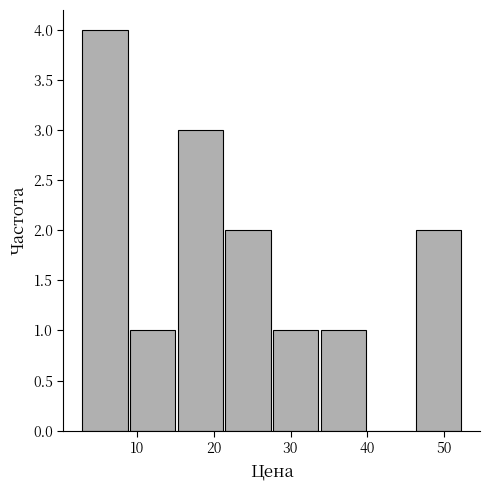

What is the height of the bar covering 34 to 40 on the x-axis? Neither the bar edges nor the heights are printed on the chart, so give them approximately, as read against the axes.

1